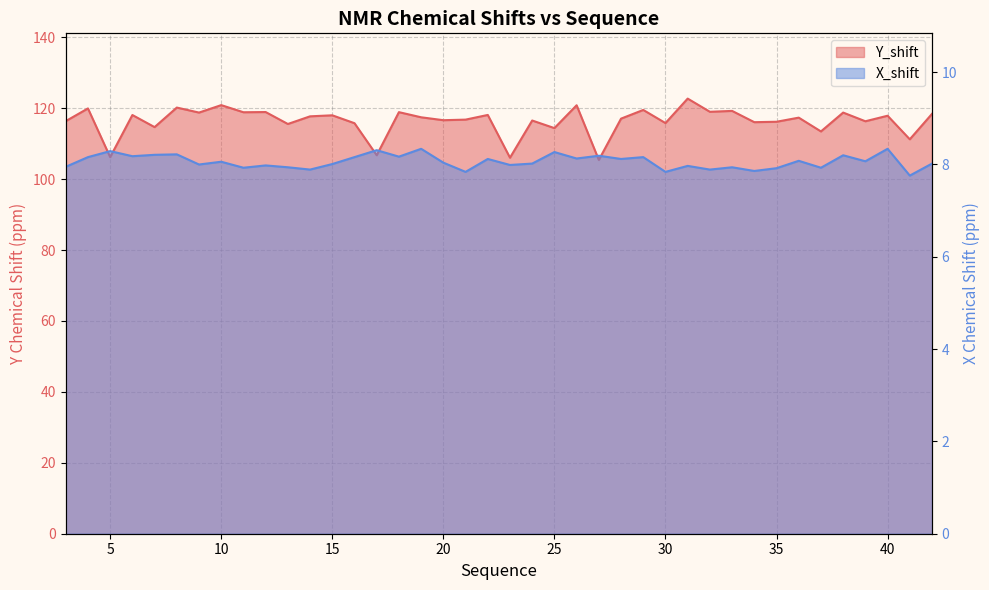

What is the lowest value of the X_shift series?

7.8